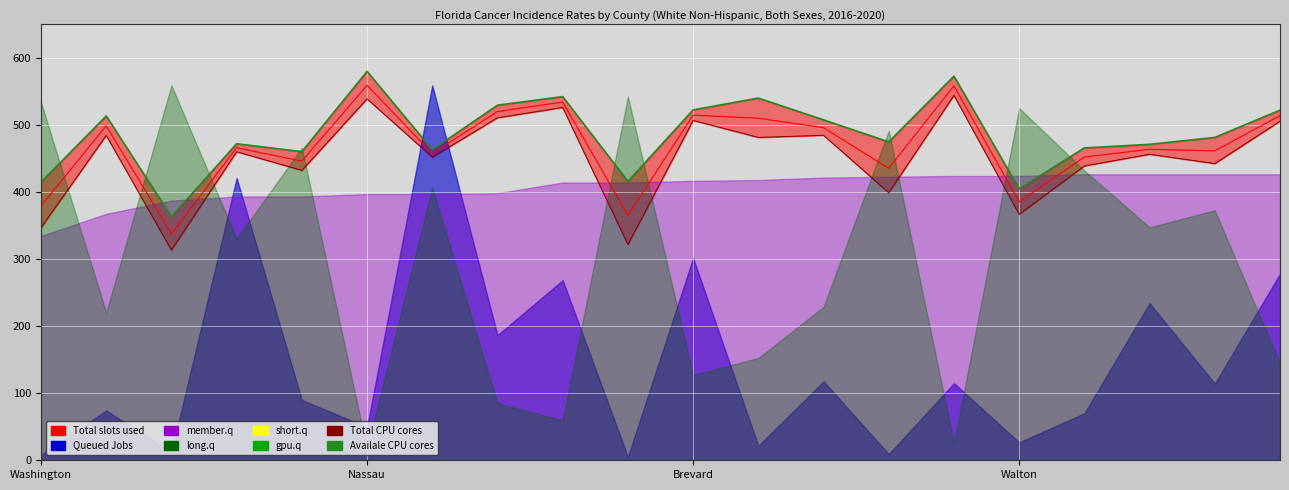

True or false: Availale CPU cores and Total slots used intersect in this chart.

False